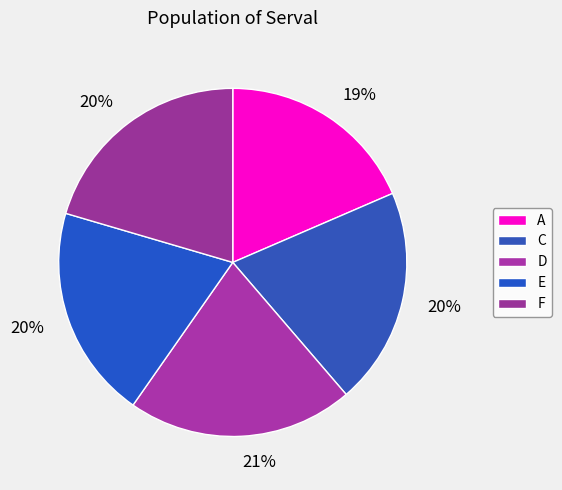

Count the number of slices in the pie.

5